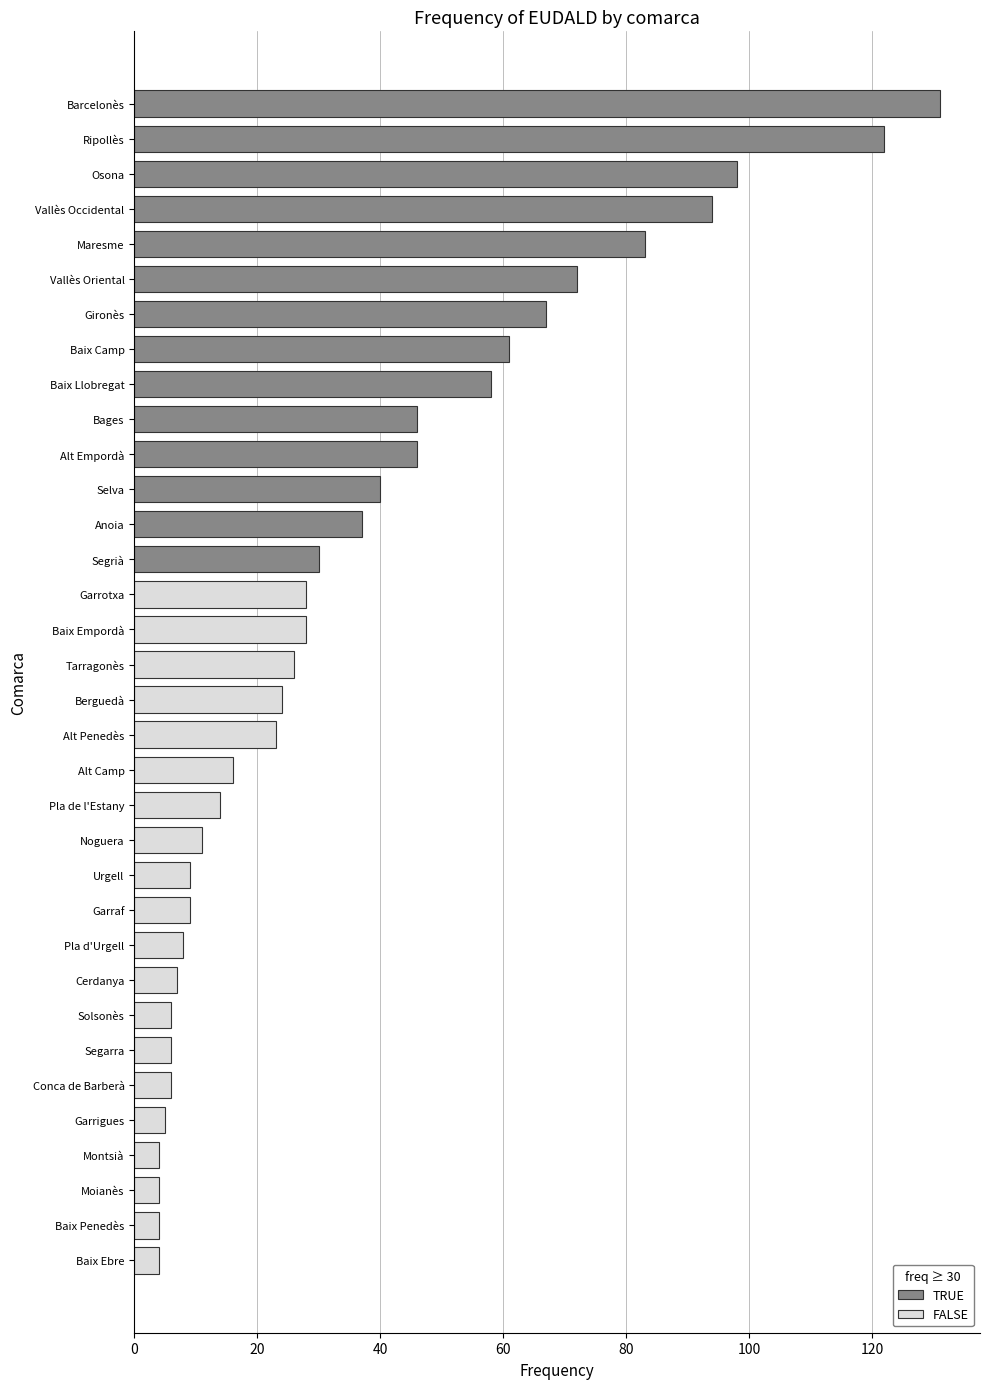

Approximately how many times larger is the value at Garrigues compared to Conca de Barberà?

0.8